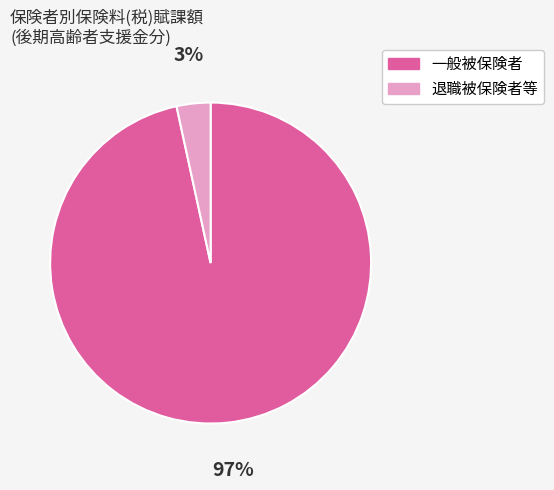

Count the number of slices in the pie.

2